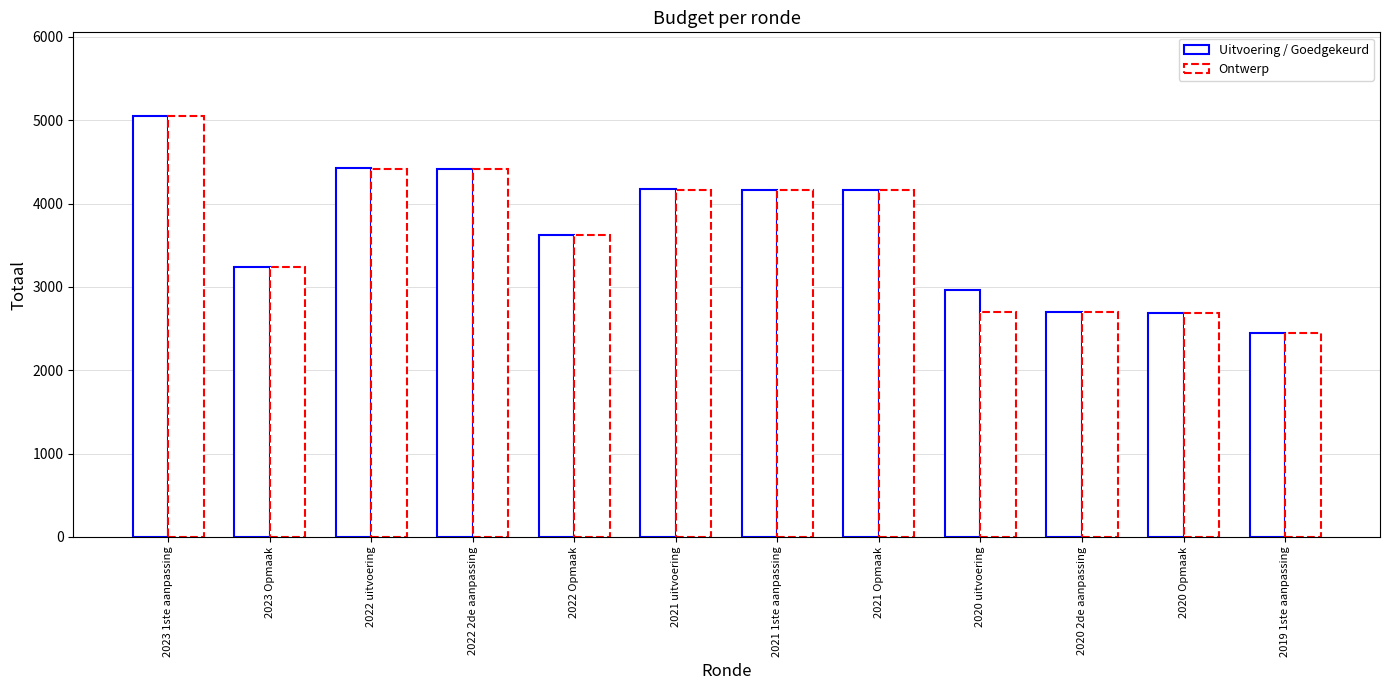

Reading left to right, transcribe all the data shown in this chart.

Uitvoering / Goedgekeurd: 5046	3237	4429	4417	3619	4170	4169	4163	2965	2698	2693	2443
Ontwerp: 5046	3237	4417	4417	3619	4169	4169	4163	2698	2698	2693	2443